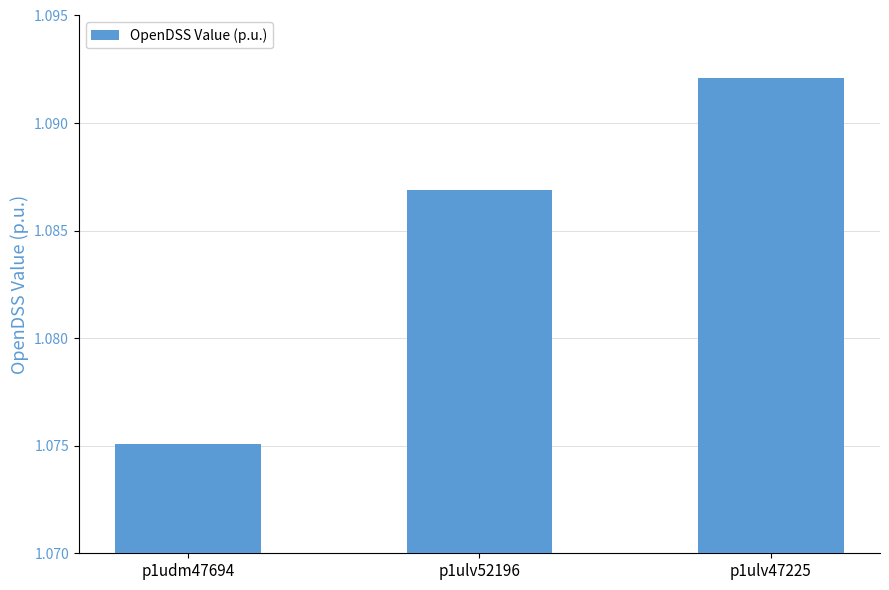

Where is the data nearest to the value 1?

p1udm47694